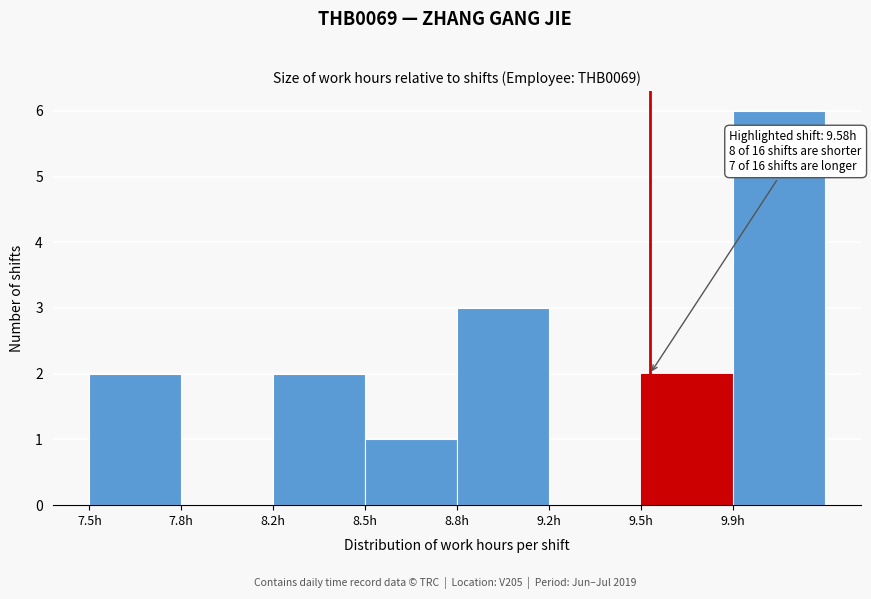

Reading left to right, extract all data points from this chart.

7.5h=2	7.8h=0	8.2h=2	8.5h=1	8.8h=3	9.2h=0	9.5h=2	9.9h=6